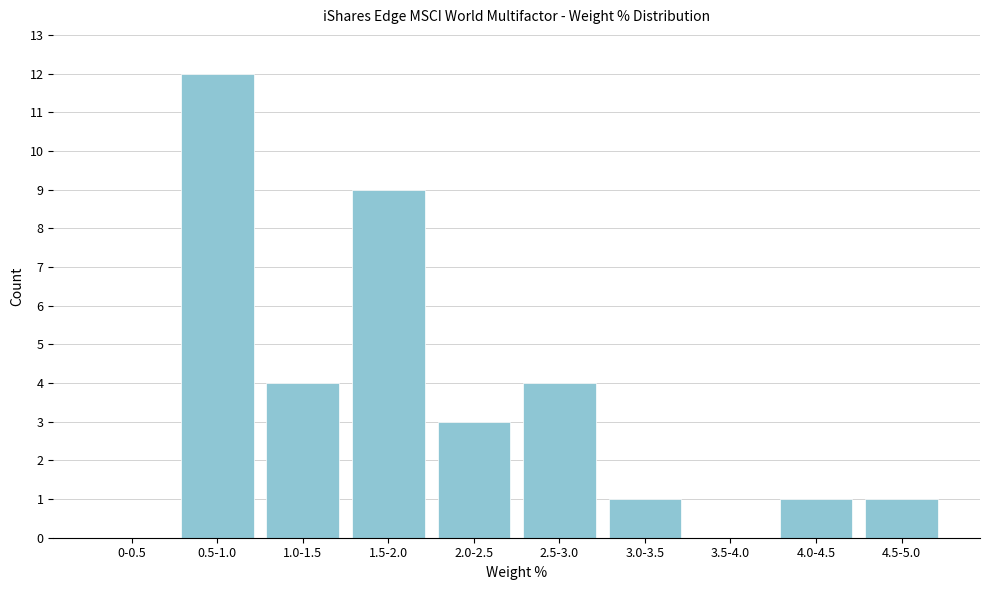

Reading left to right, what are all the values shown in this chart?

0-0.5=0	0.5-1.0=12	1.0-1.5=4	1.5-2.0=9	2.0-2.5=3	2.5-3.0=4	3.0-3.5=1	3.5-4.0=0	4.0-4.5=1	4.5-5.0=1